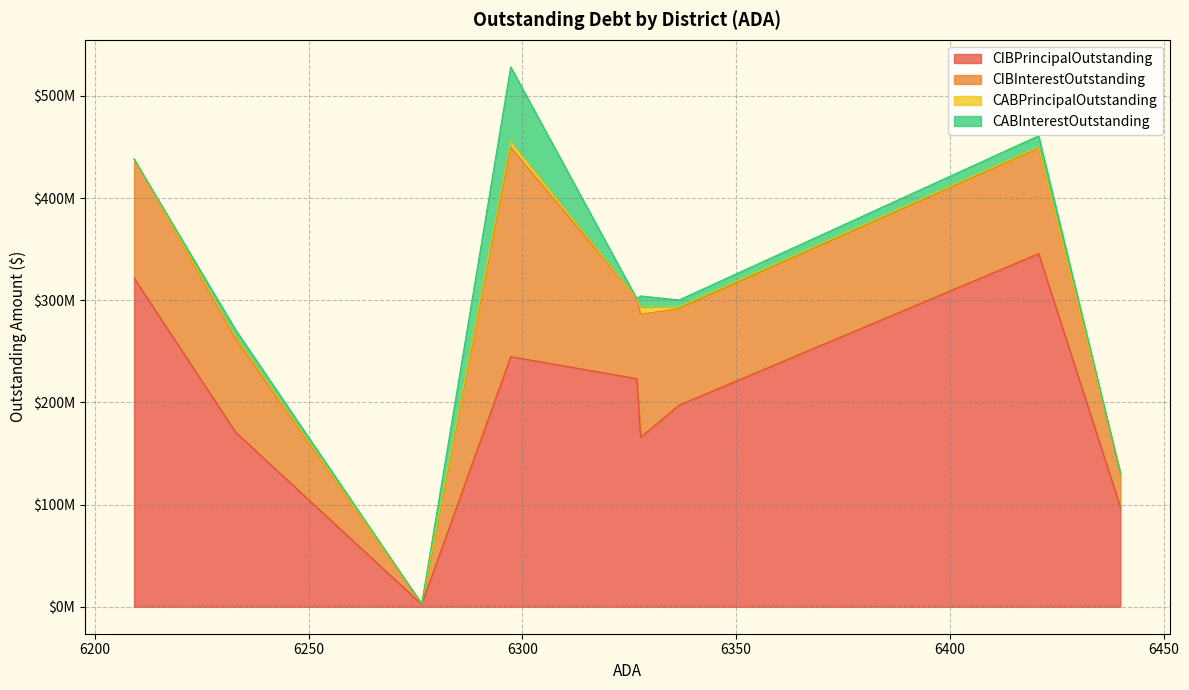

Count the number of categories in the chart.

9